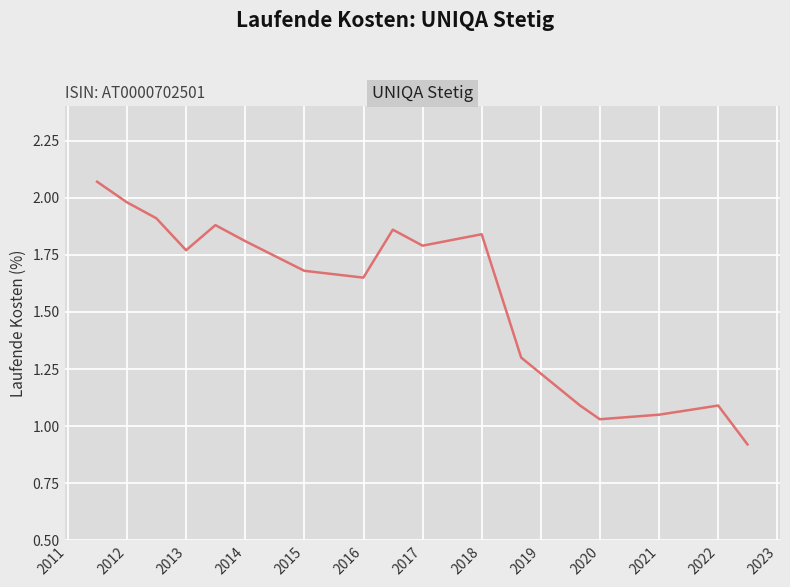

How many lines are shown in the chart?

1